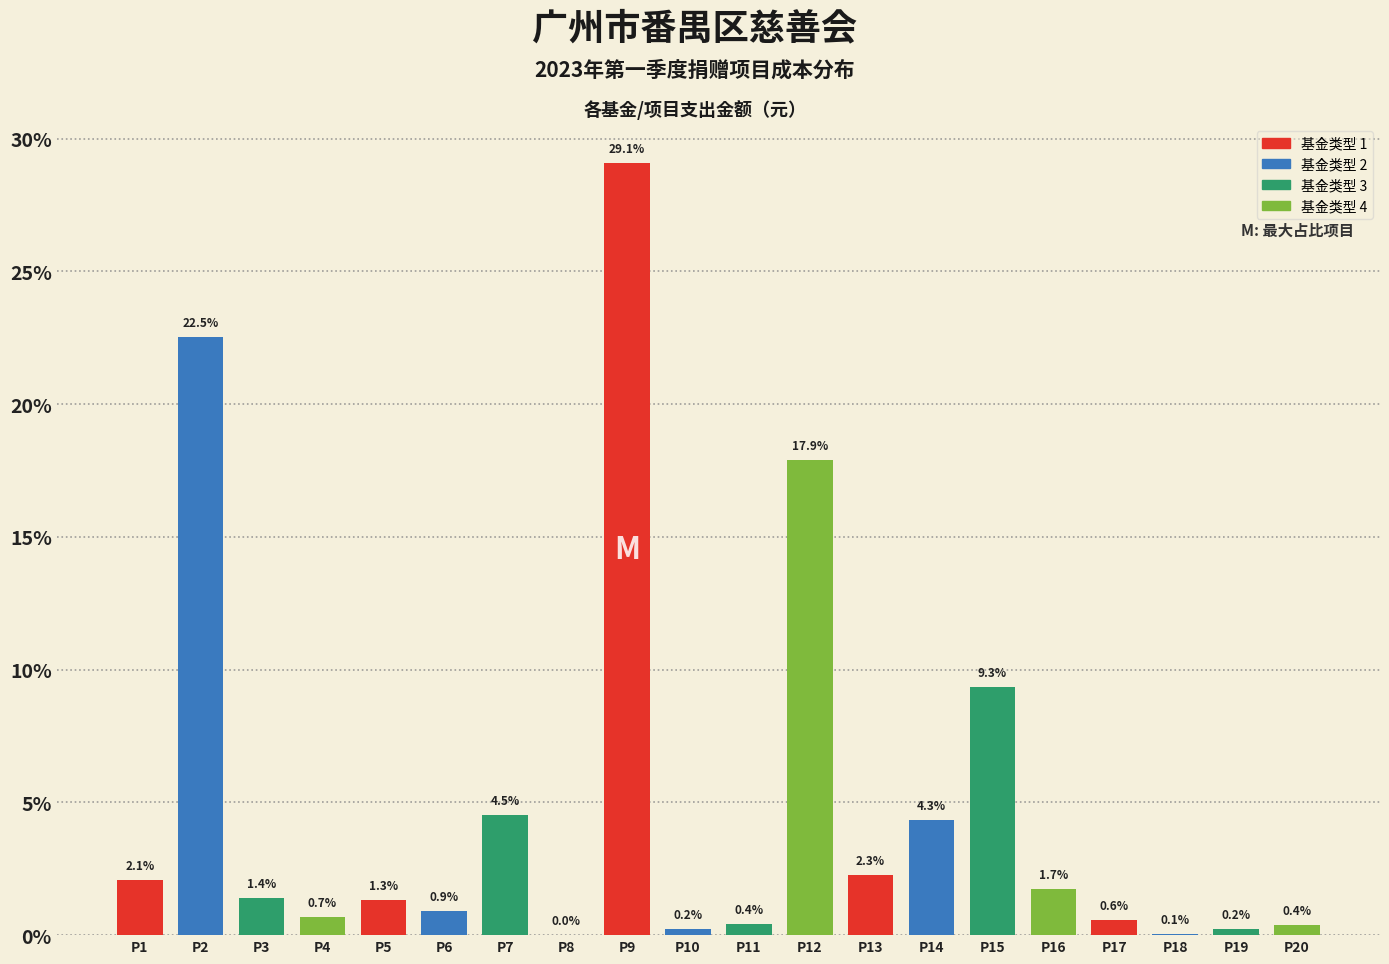

What is the approximate value at P20?

0.4